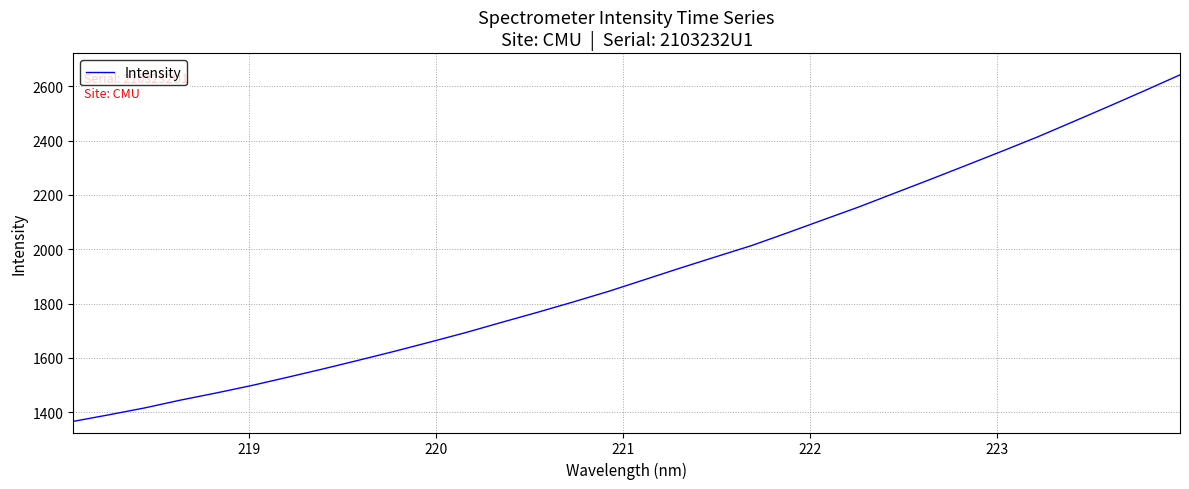

What is the maximum value shown in the chart?

2642.3